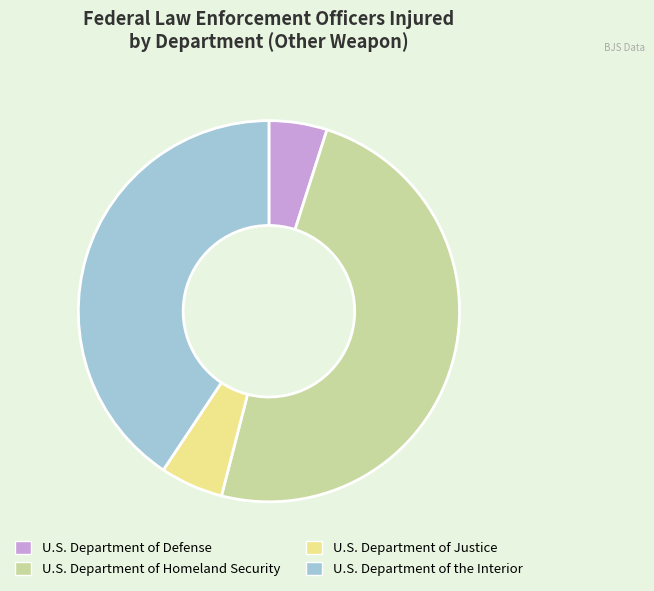

Does U.S. Department of Homeland Security represent more than half of the total?

No